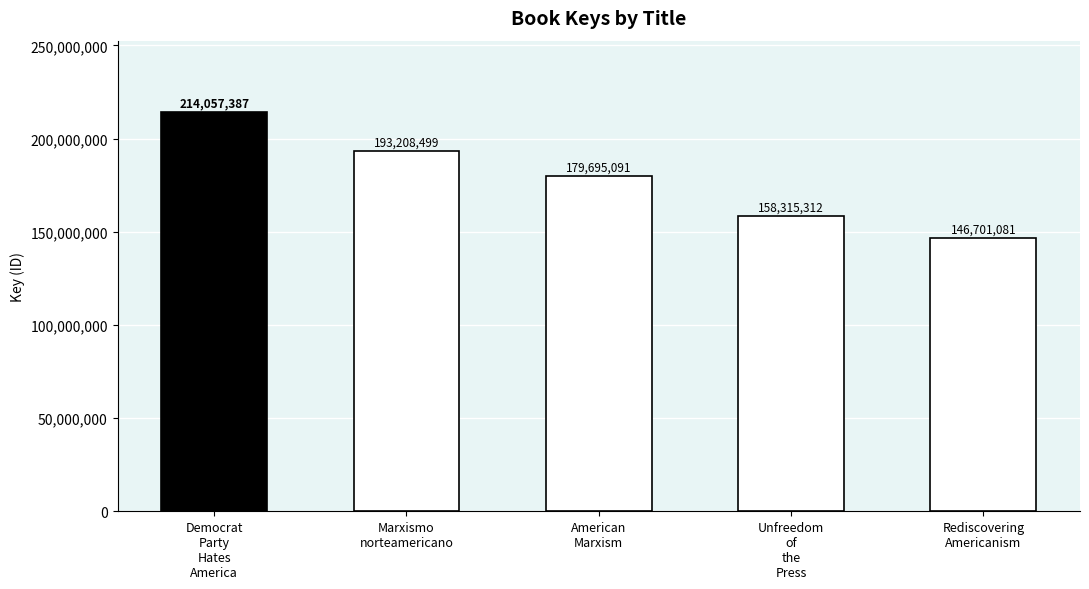

What is the label of the 4th bar from the left?

Unfreedom
of
the
Press